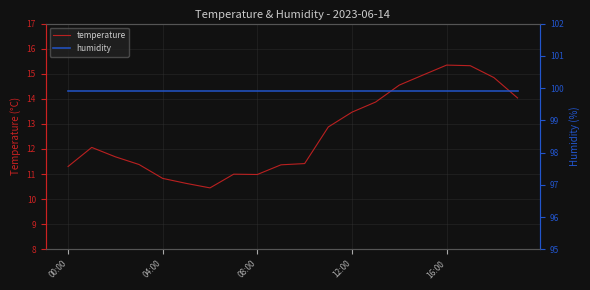

True or false: temperature has a value of 11.3 at 00:00.

True